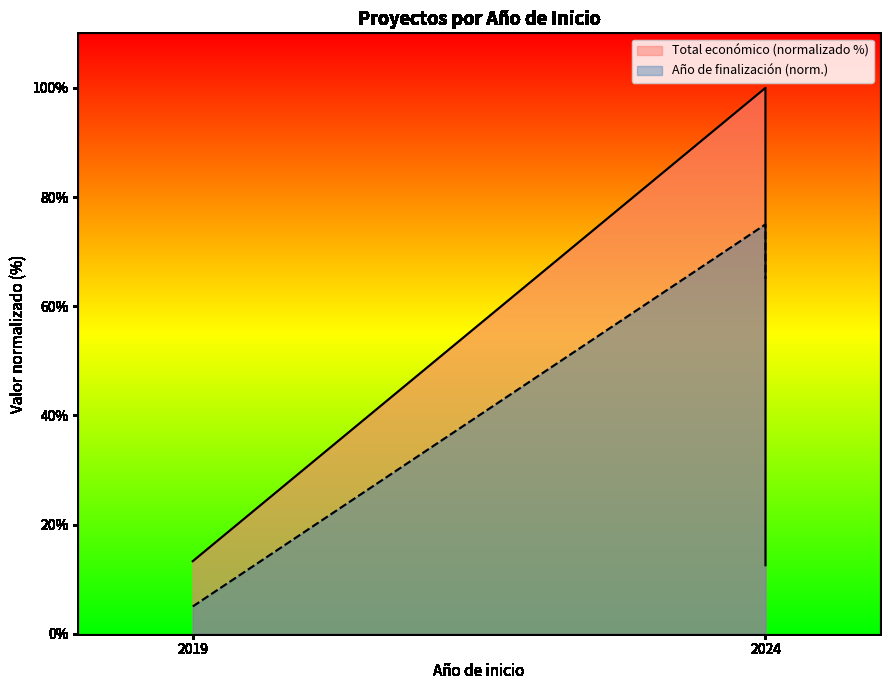

True or false: there are more than 1 points higher than both neighbors.

False